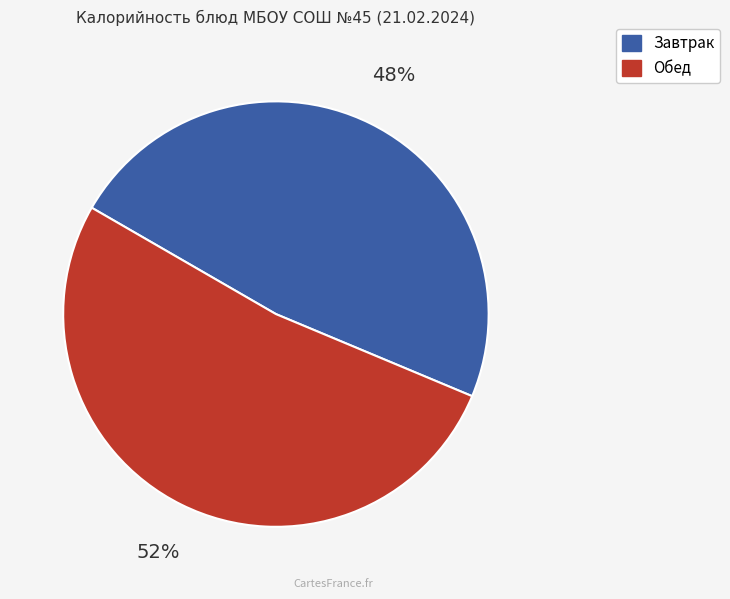

To the nearest percent, what is the difference between the largest and smallest slice percentages?

4%